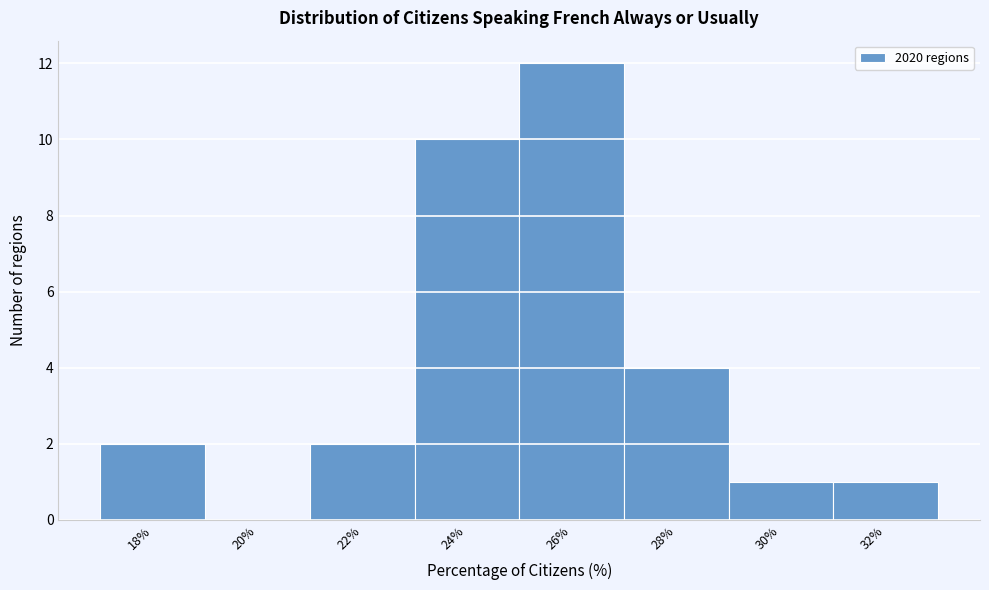

Reading right to left, transcribe all the data shown in this chart.

32%=1	30%=1	28%=4	26%=12	24%=10	22%=2	20%=0	18%=2